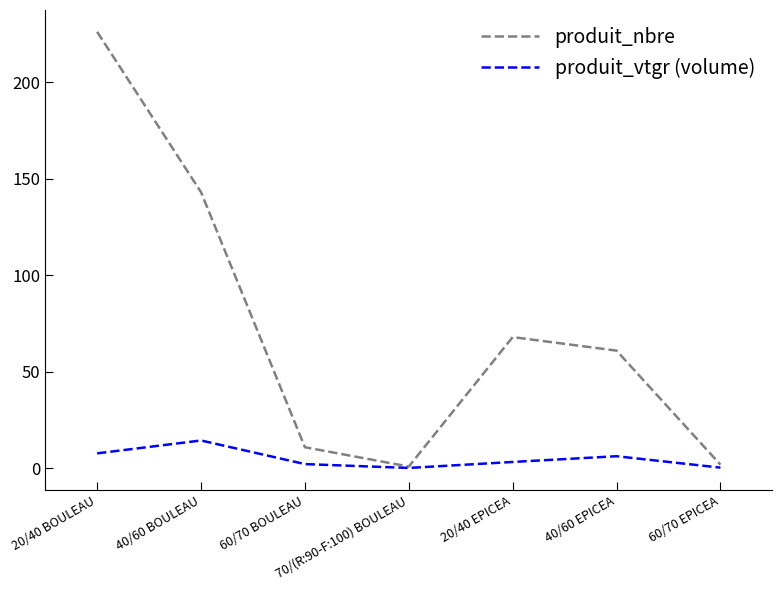

The value of produit_vtgr (volume) at 20/40 EPICEA is 3.4. True or false?

True